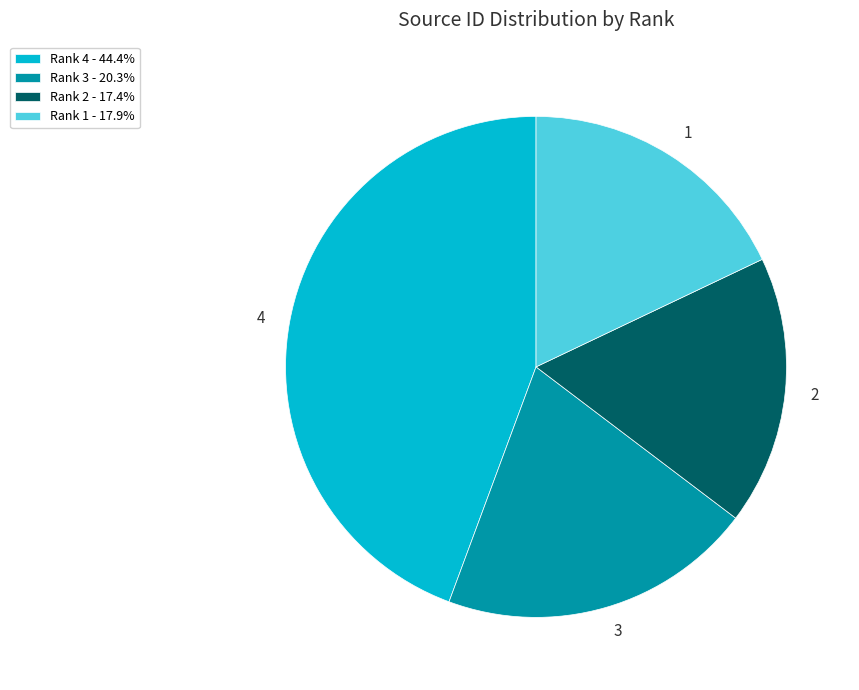

Approximately how many times larger is the value at Rank 1 - 17.9% compared to Rank 3 - 20.3%?

0.9